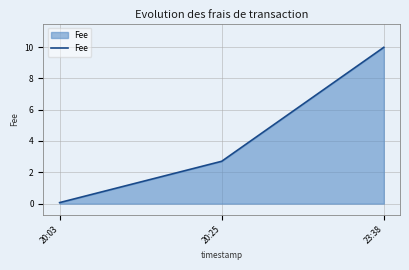

Which category has the lowest value across all series?

20:03